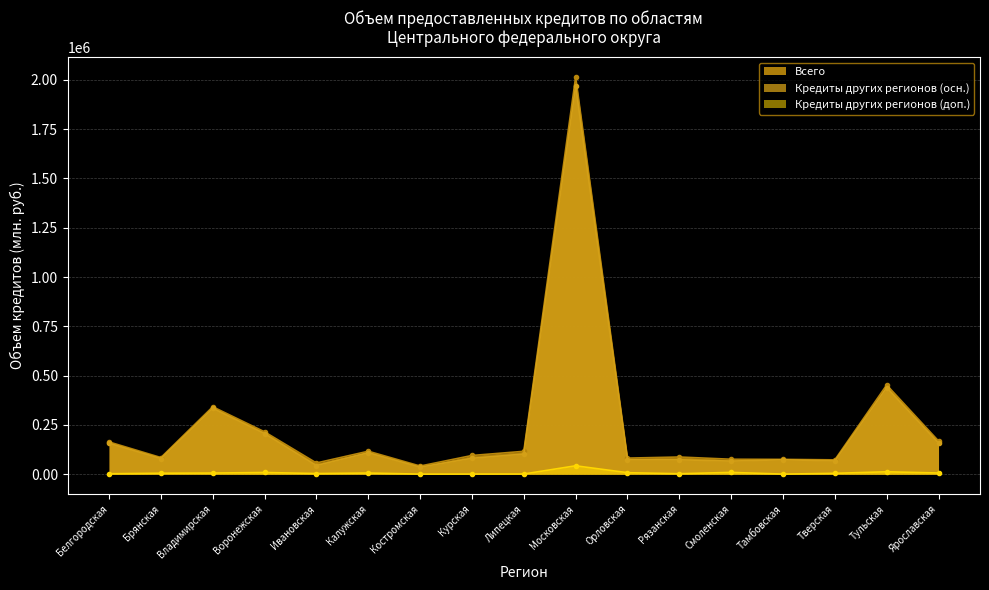

Rank the series by their maximum value, from lowest to highest.

Кредиты других регионов (доп.), Кредиты других регионов (осн.), Всего